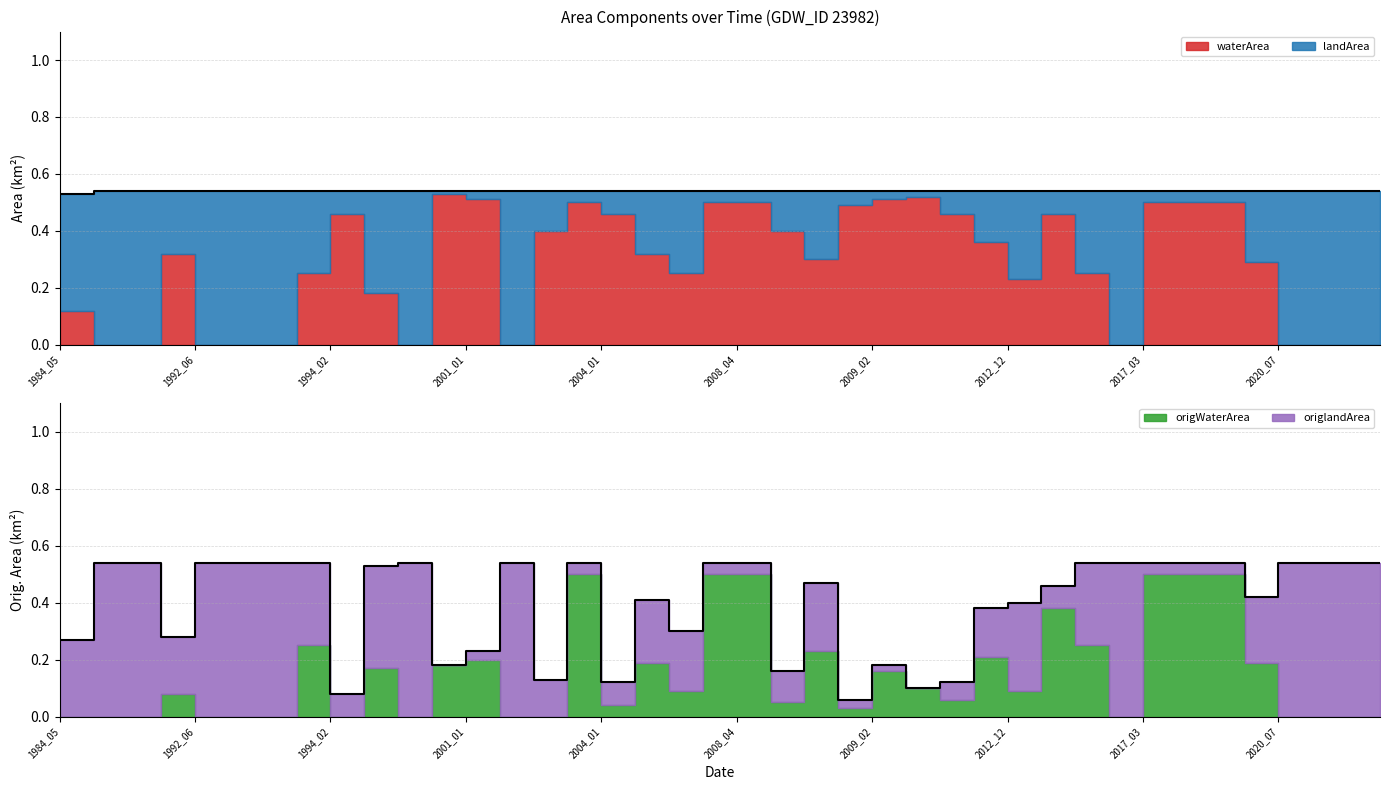

At which category is the sum across all series the highest?

1984_08